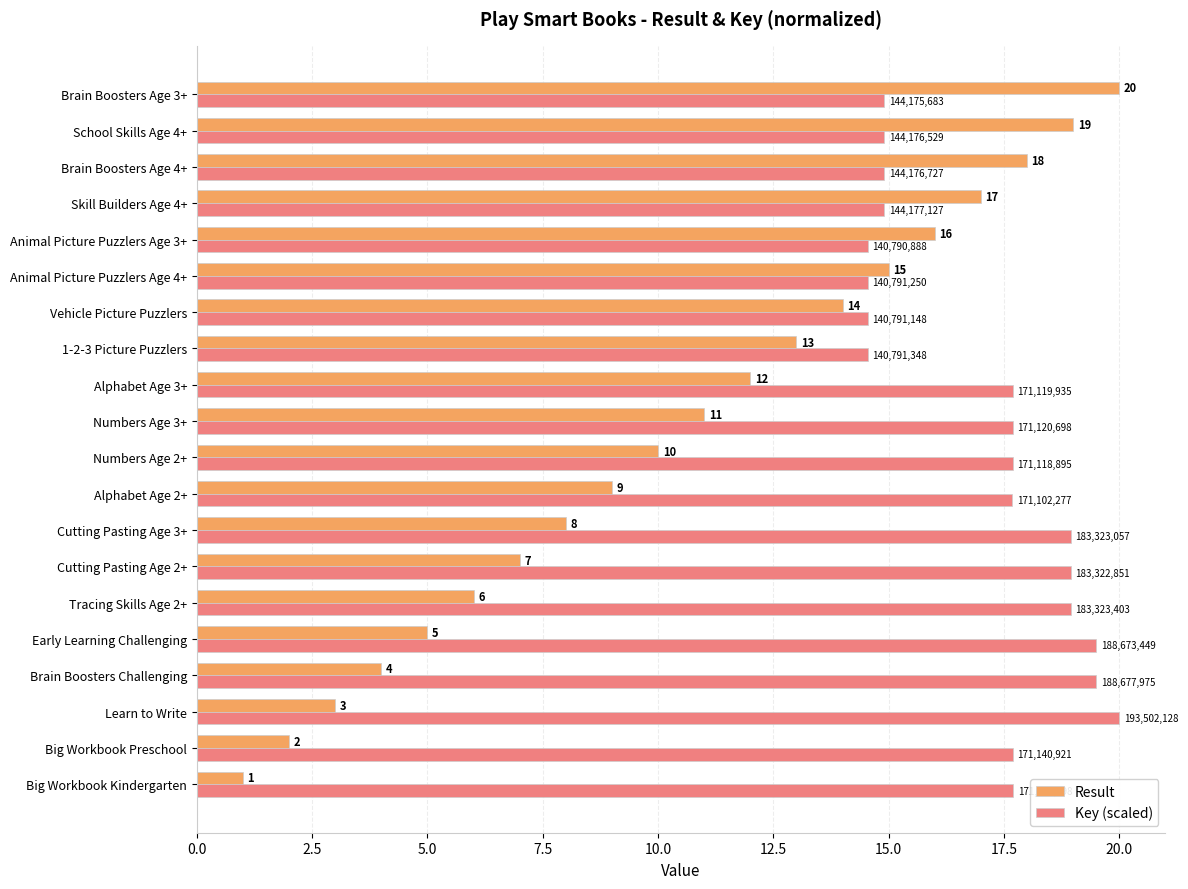

List the series in order of their overall mean, lowest first.

Result, Key (scaled)